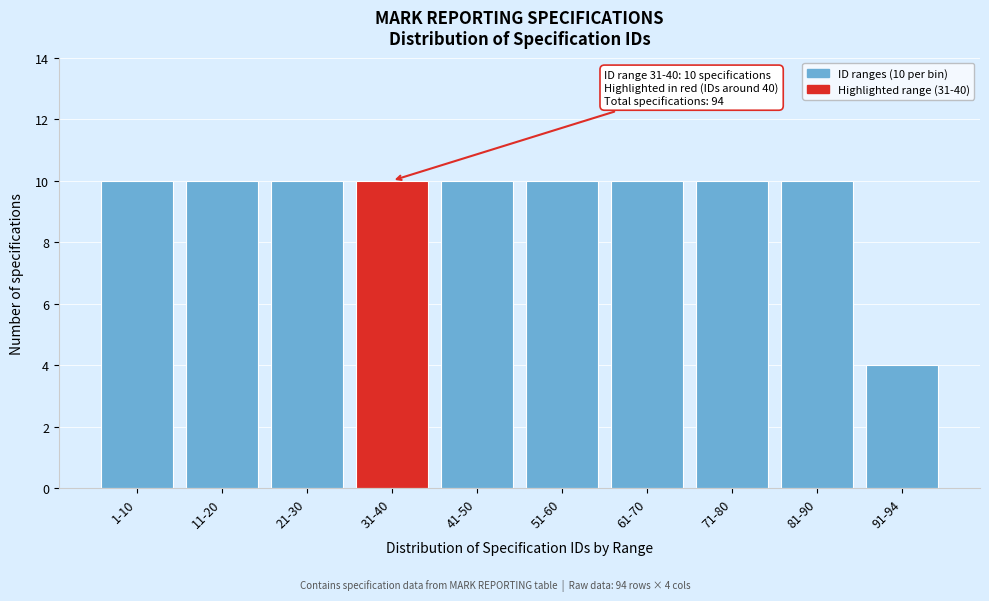

Reading right to left, extract all data points from this chart.

4	10	10	10	10	10	10	10	10	10